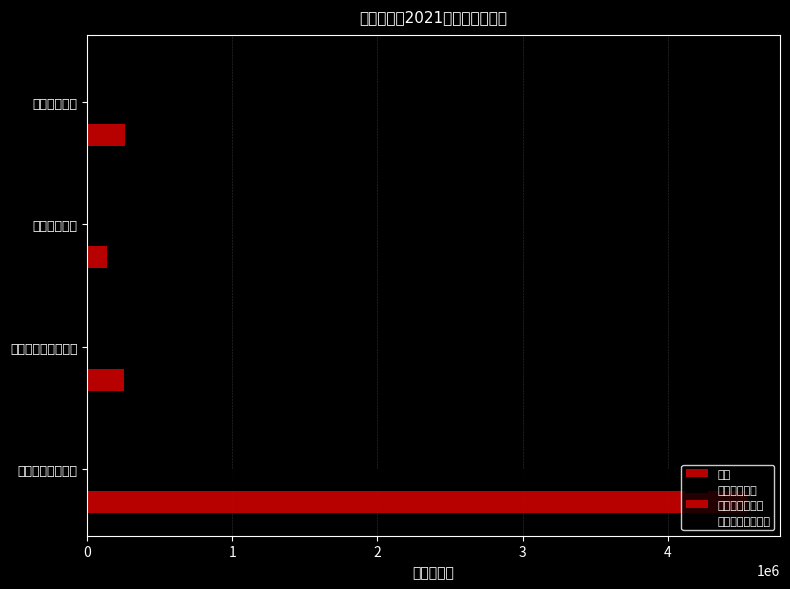

Are the bars grouped side by side (vs. stacked)?

Yes